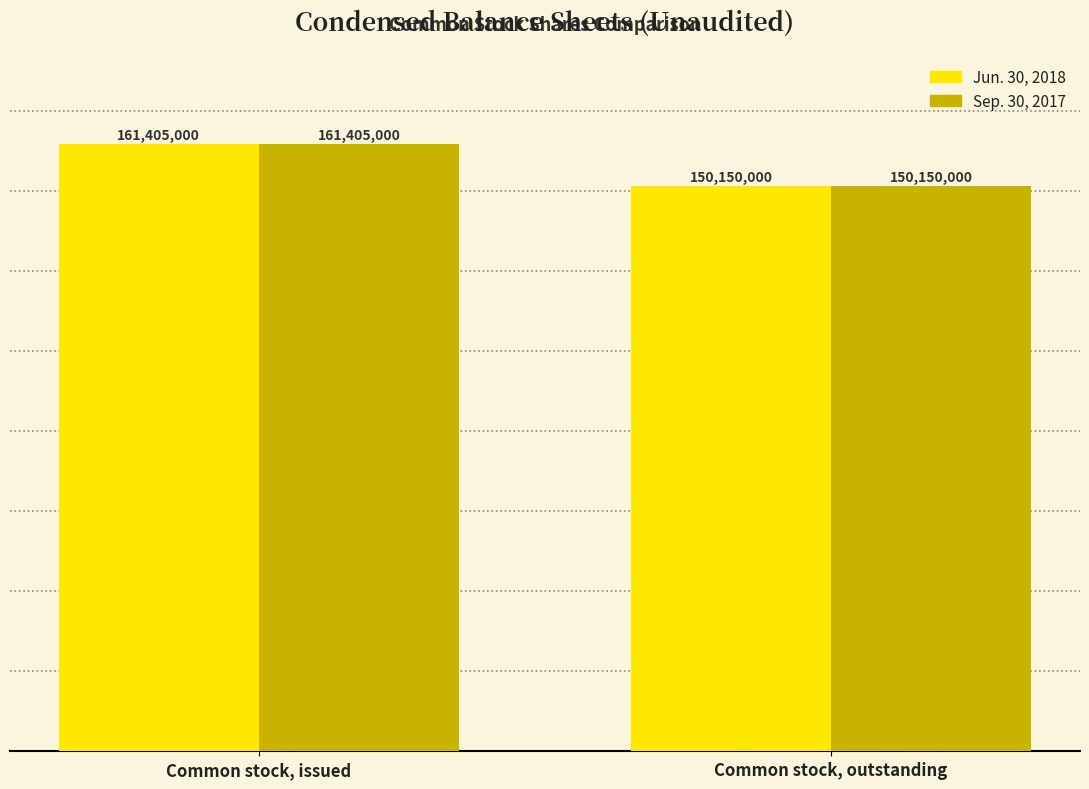

True or false: Jun. 30, 2018 has a value of 246365177 at Common stock, outstanding.

False